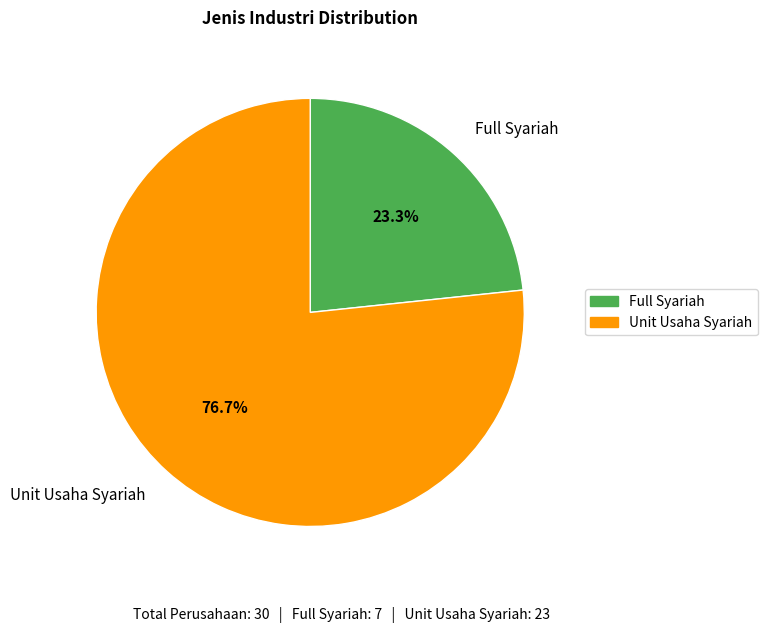

What percentage do Unit Usaha Syariah and Full Syariah together represent?

100.0%